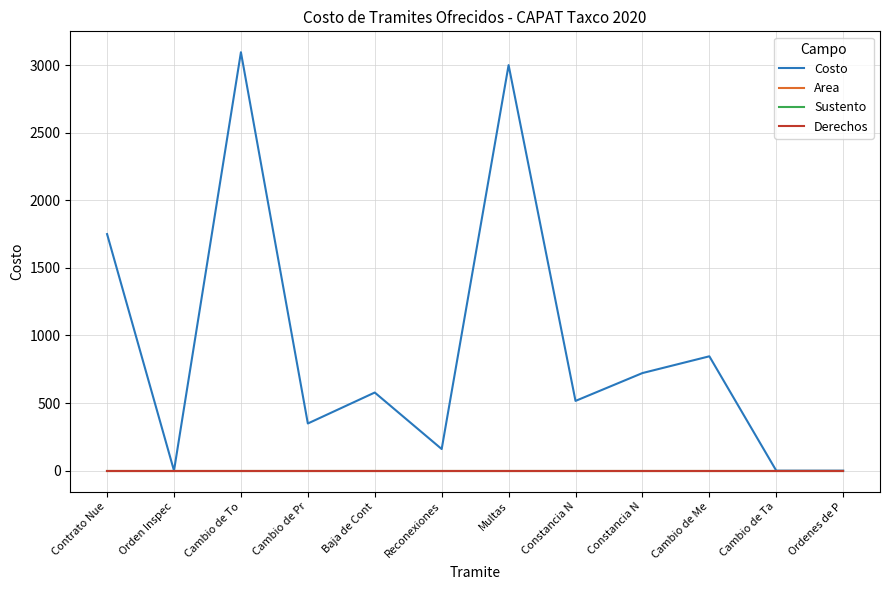

The value of Area at Cambio de Me is 0. True or false?

False